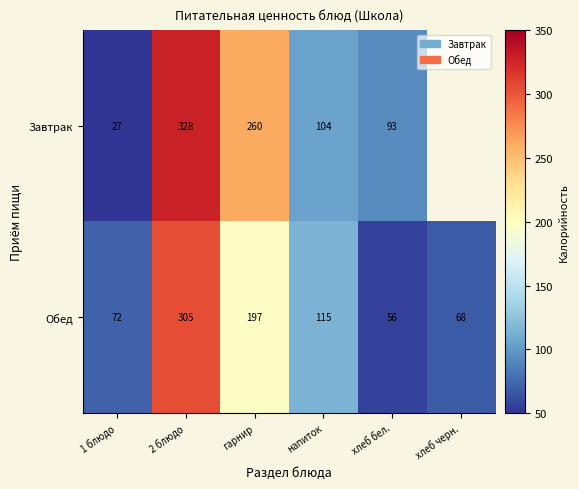

Is it true that Завтрак equals 178 at напиток?

False